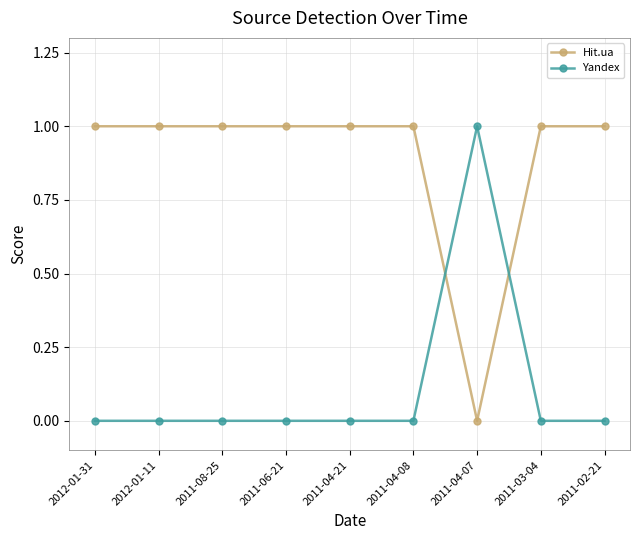

True or false: Hit.ua has a value of 2 at 2011-08-25.

False